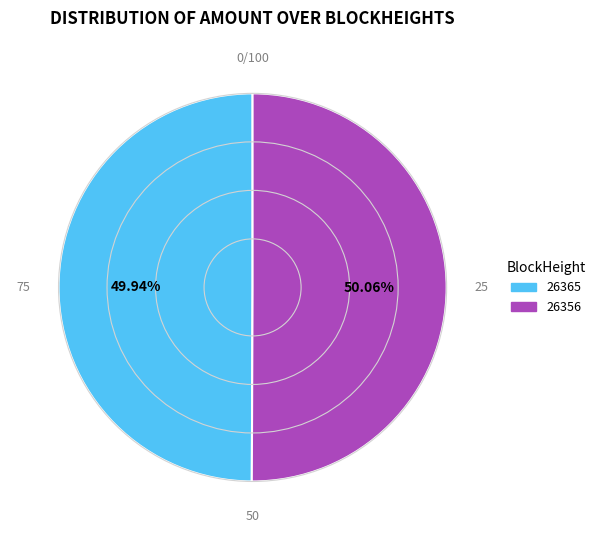

What is the ratio of the value at 26365 to the value at 26356?

1.0